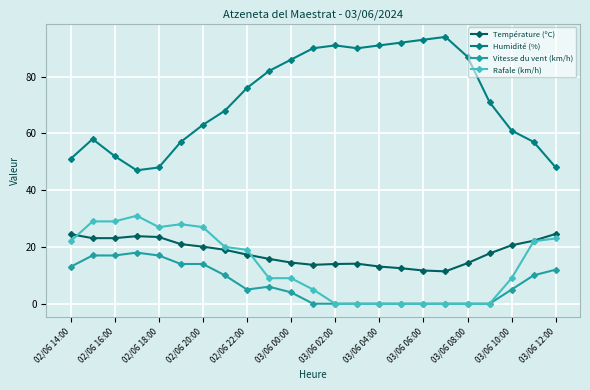

What is the greatest value displayed?

94.0